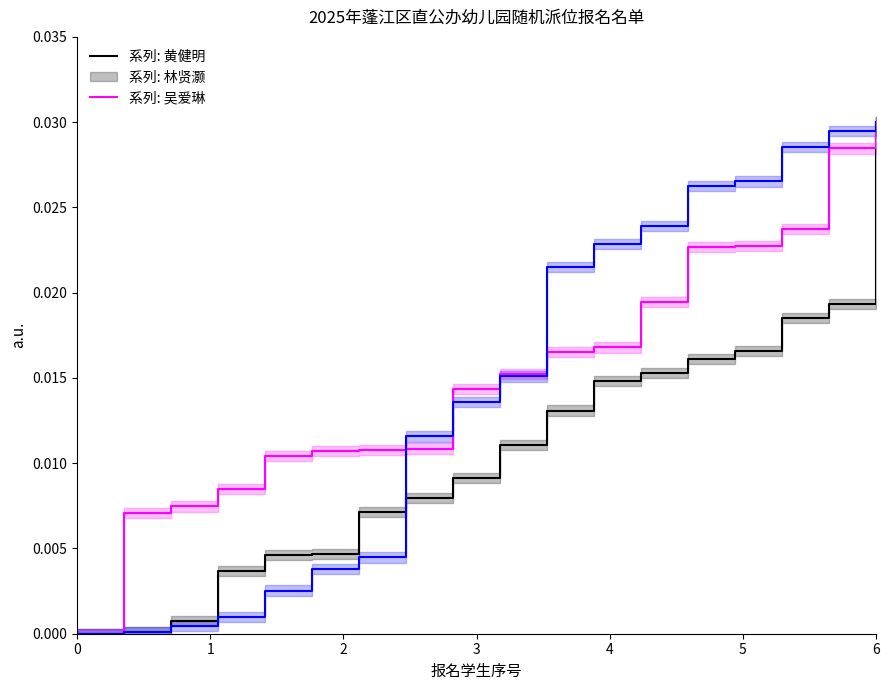

At which category is the sum across all series the highest?

6